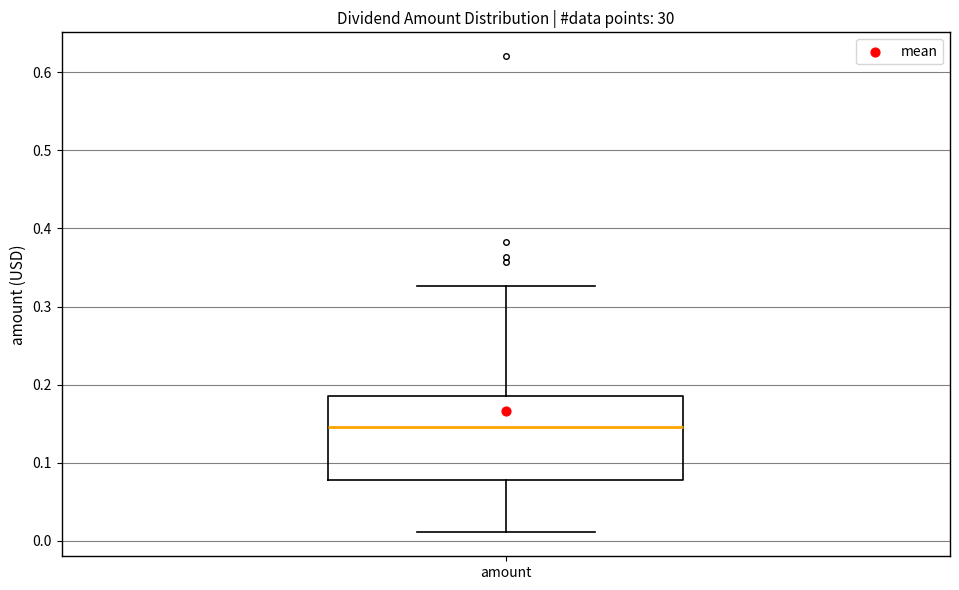

Read this box plot against the y-axis: the position of the median line, the range covered by the box, and the ends of both whiskers. The values are not printed on the chart, so give them approximately, as read against the axis.

median 0.15, box 0.08 to 0.19, whiskers 0.01 to 0.33